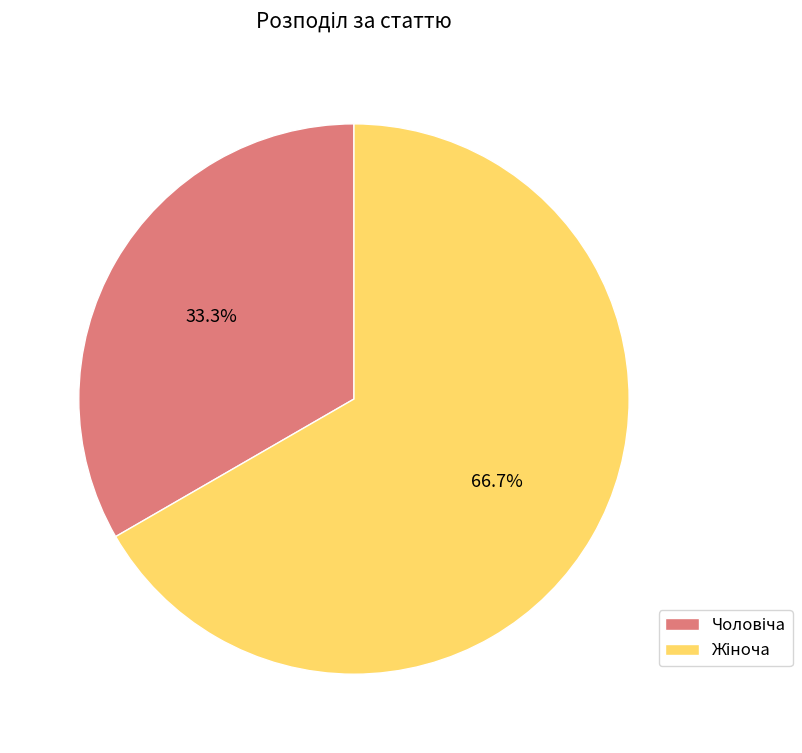

Is there a majority slice in this chart?

Yes